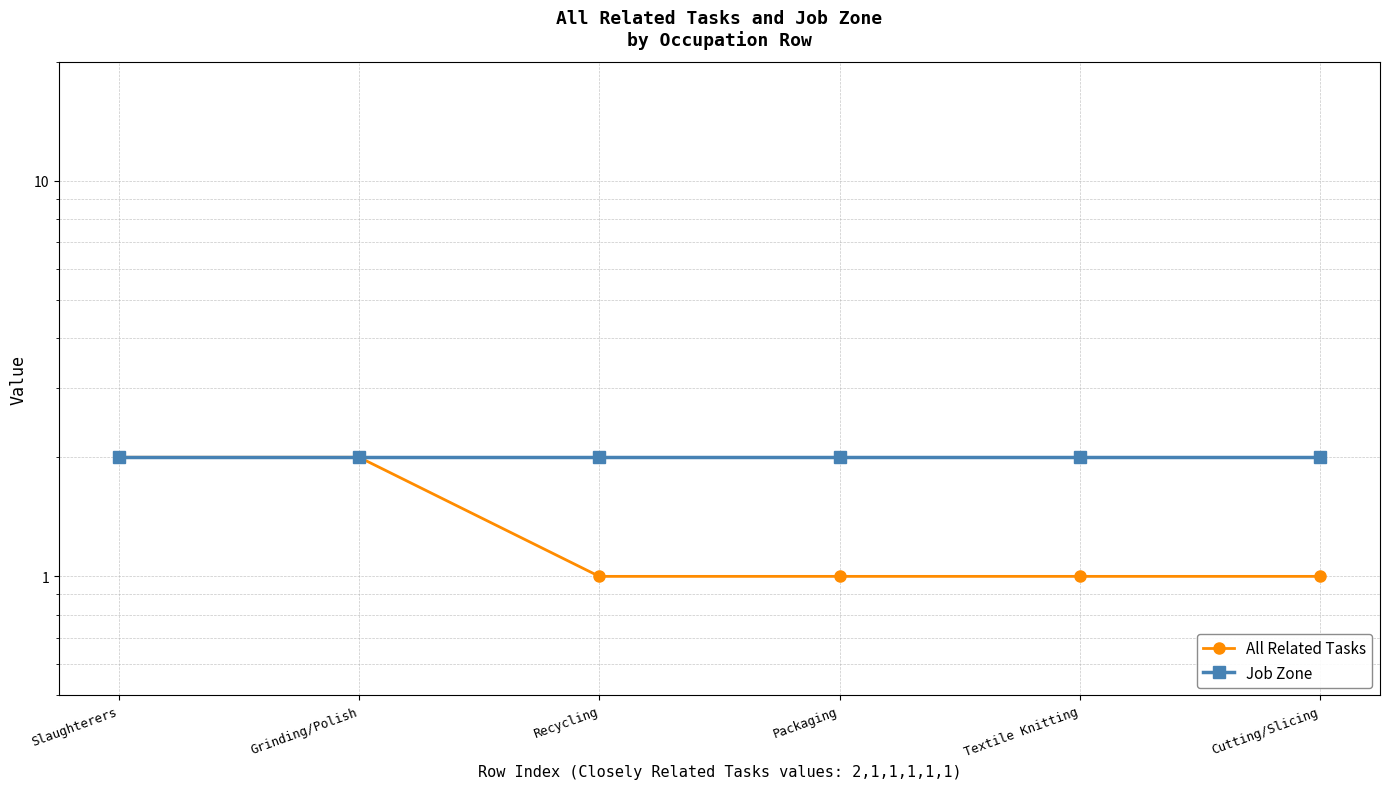

True or false: Job Zone has more than 1 interior local peaks.

False